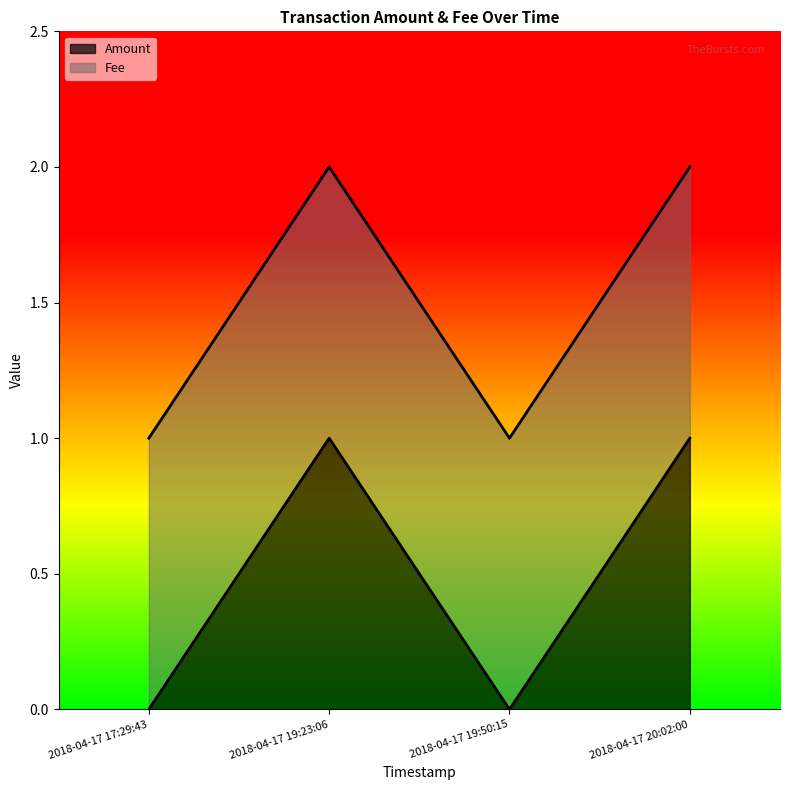

Is it true that Amount equals 1 at 2018-04-17 19:23:06?

True